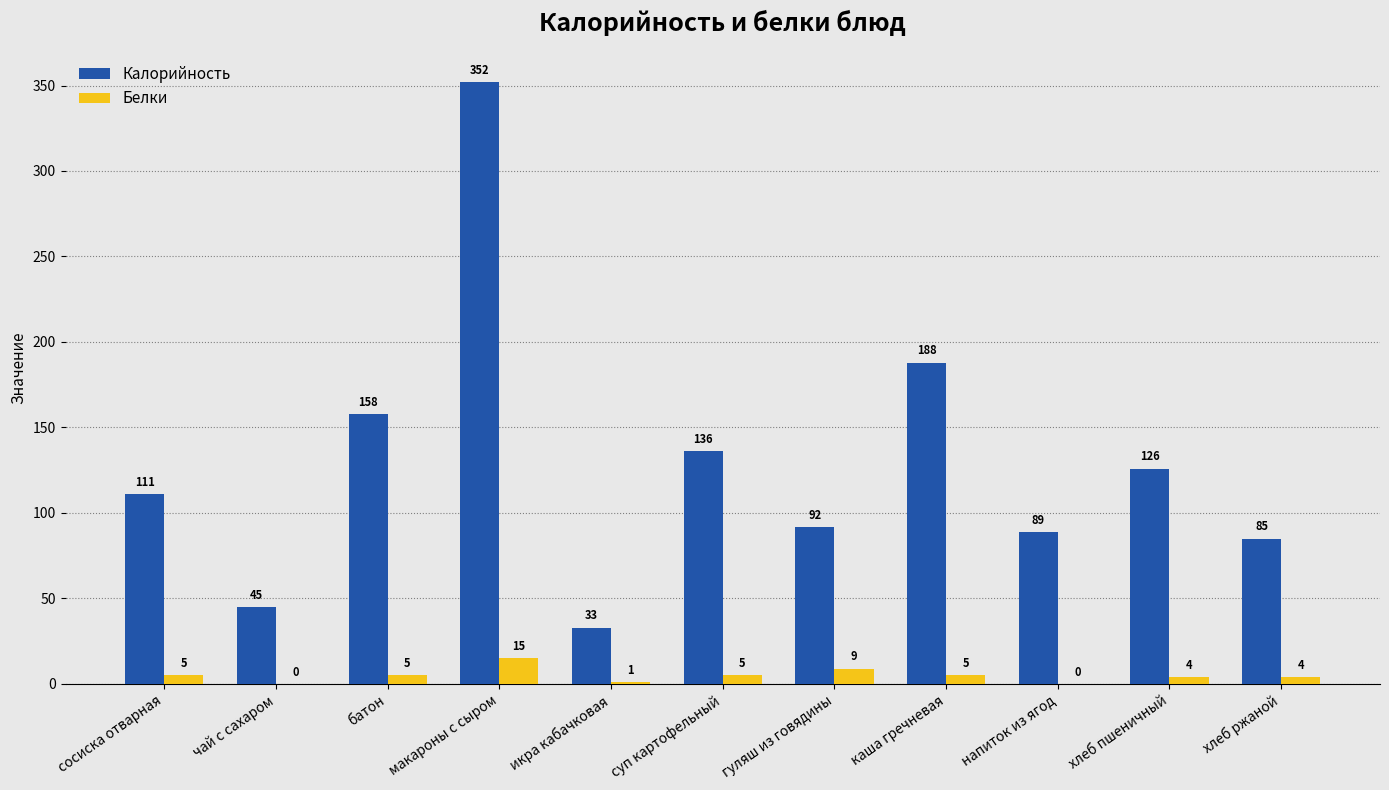

How many series are shown in this chart?

2